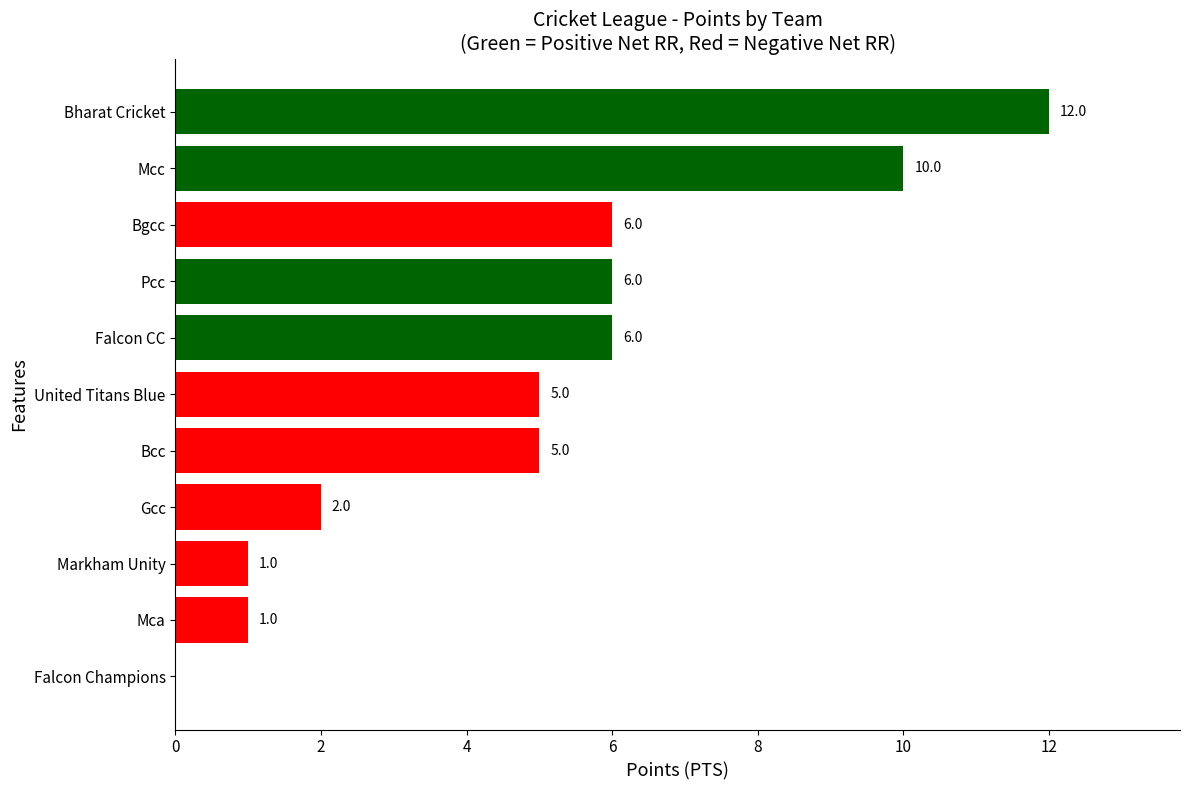

What is the sum of all values?

54